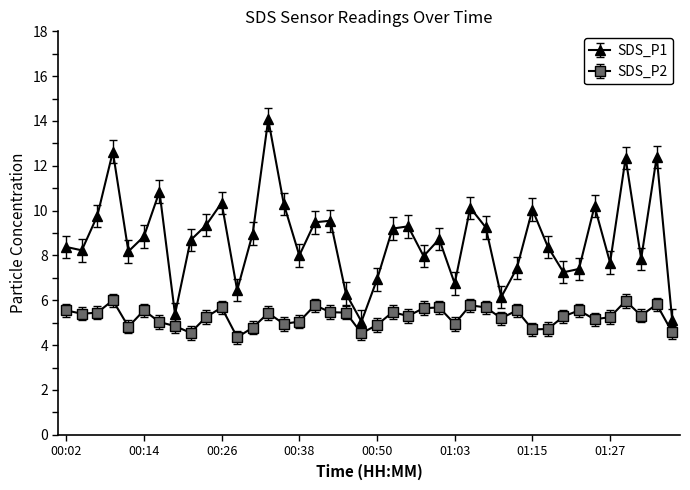

What is the maximum value for SDS_P2?

6.0